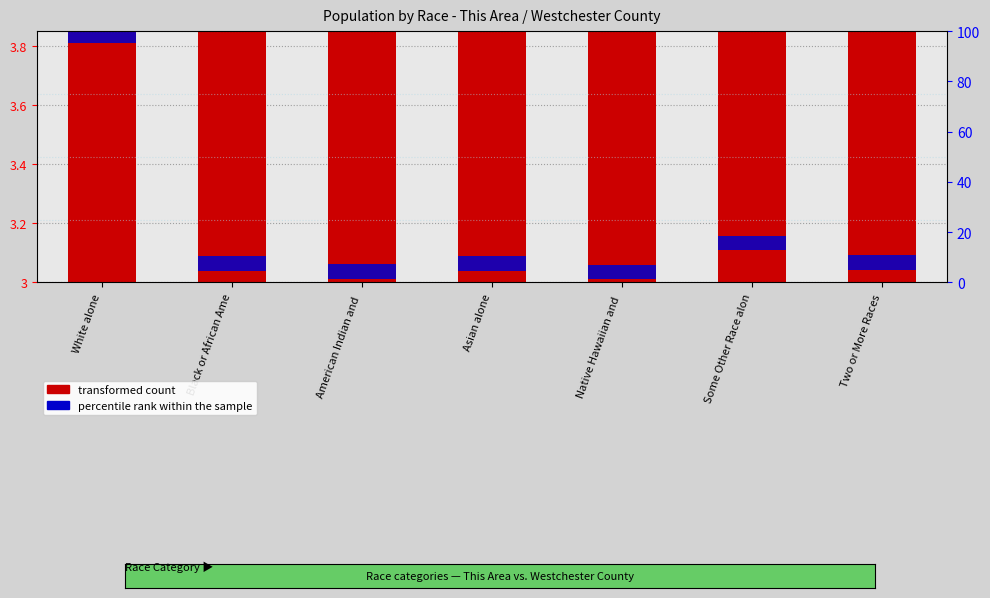

Is the value of percentile rank within the sample at White alone greater than the value of transformed count at Asian alone?

No